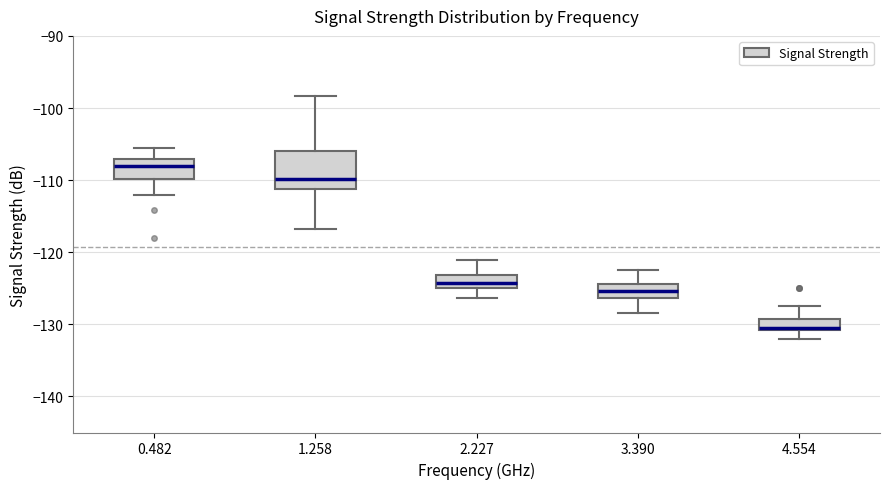

Where does the upper whisker of the box at x = 4.554 end on the y-axis? The values are not printed on the chart, so give them approximately, as read against the axis.

-127